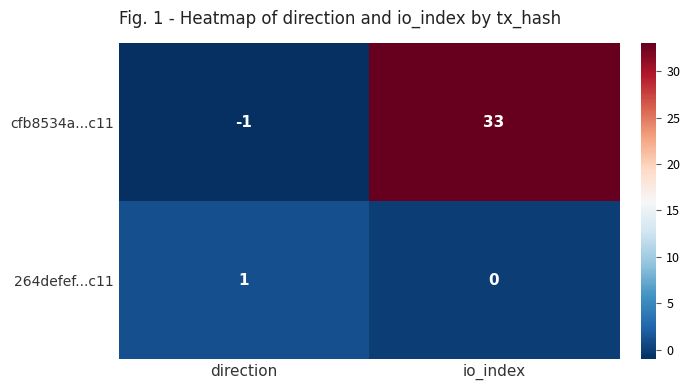

What is the total value across all series at io_index?

33